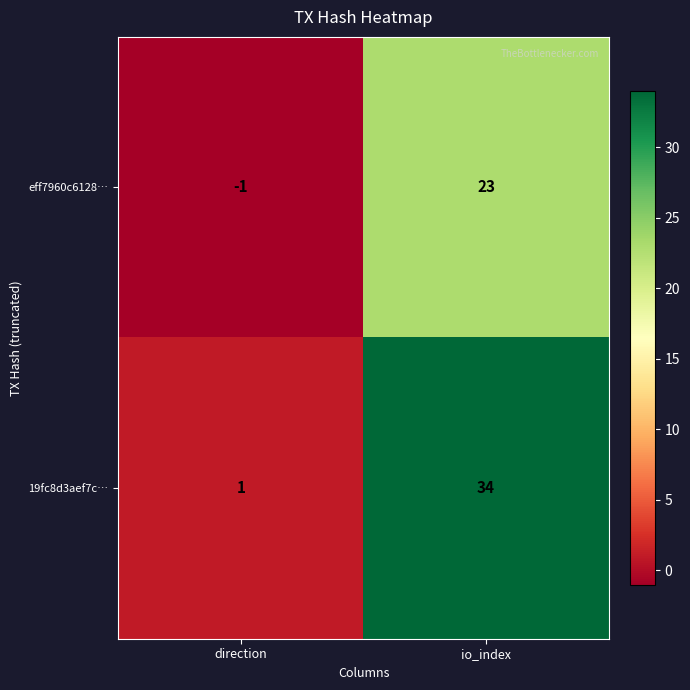

Rank the series by their average value, from lowest to highest.

eff7960c6128…, 19fc8d3aef7c…